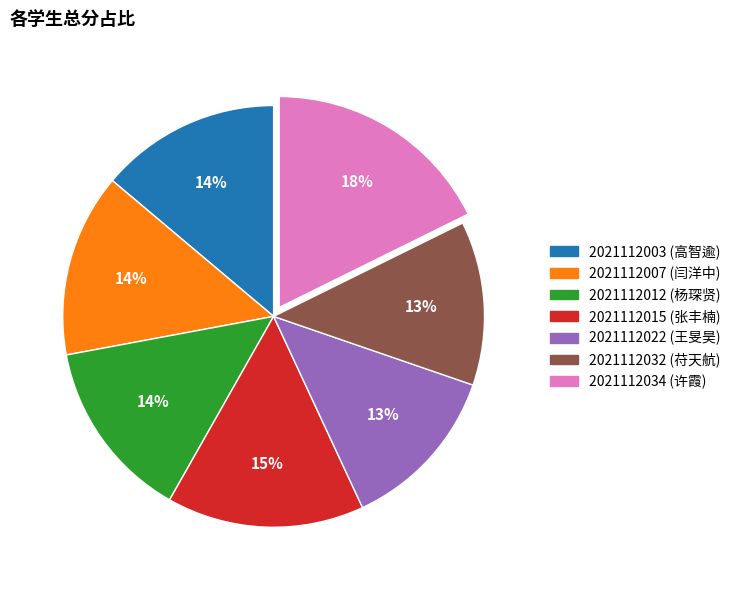

To the nearest percent, what percentage of the pie is 2021112034?

18%